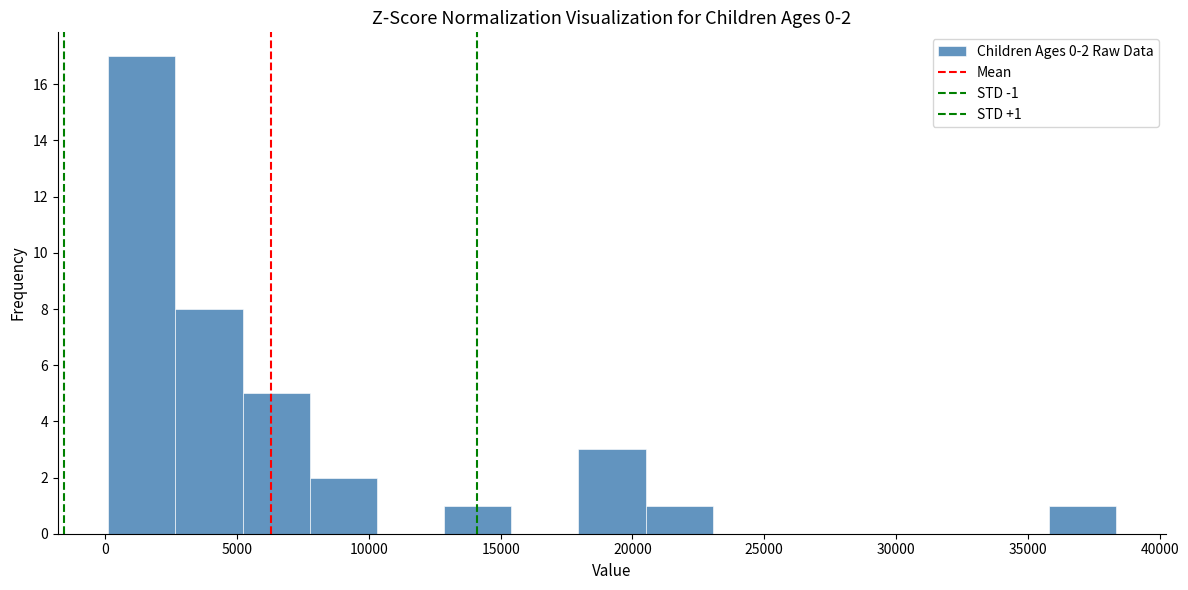

Which range on the x-axis has the tallest bar?

0 to 2500